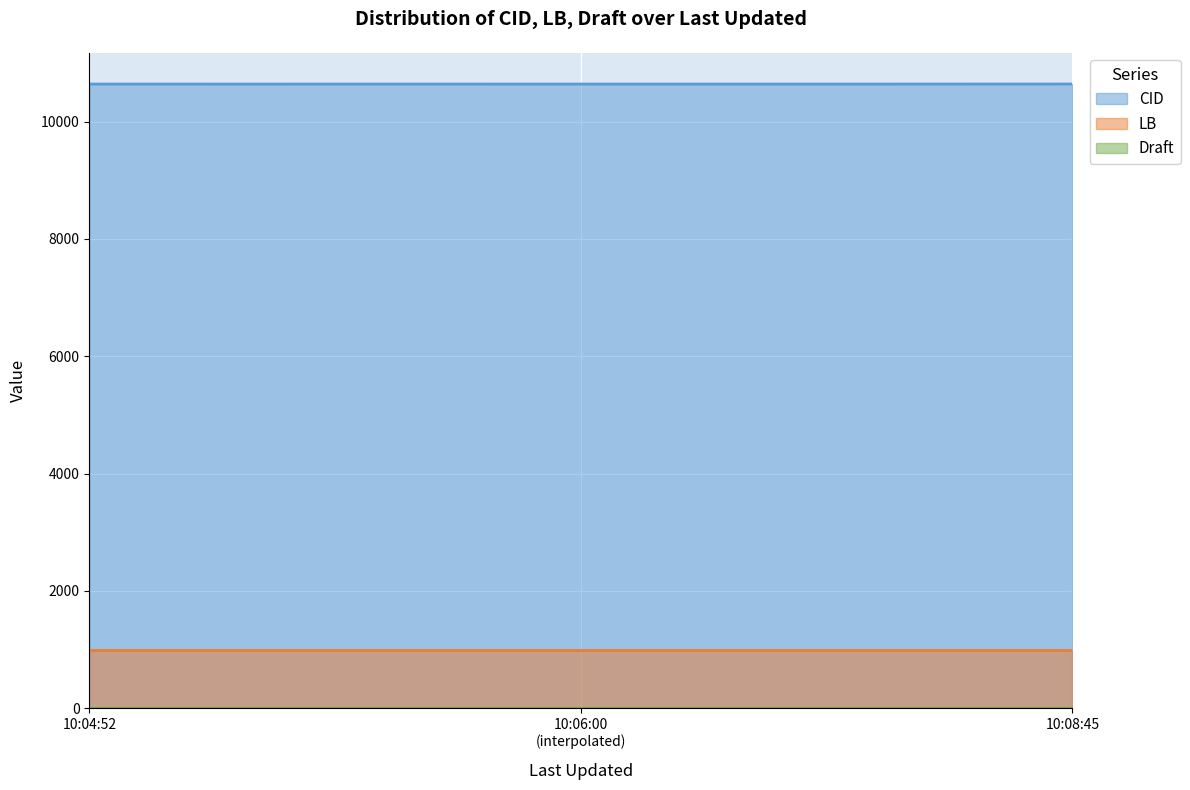

At how many categories does at least one series exceed 576?

300